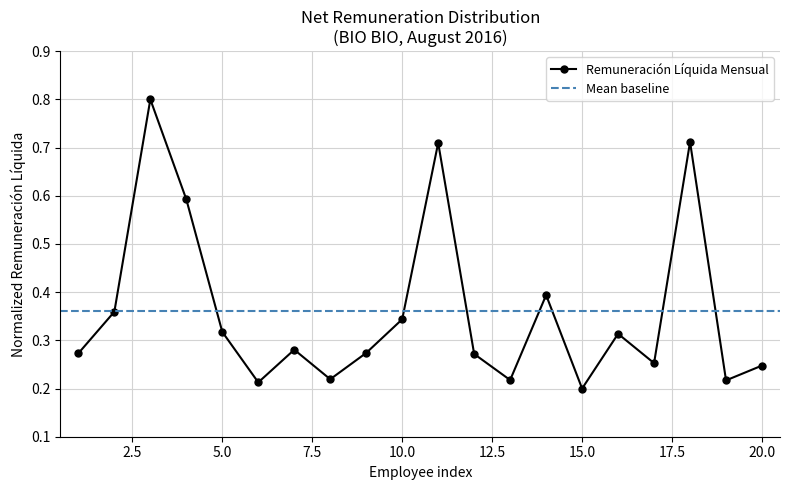

Where is the first local minimum?

6